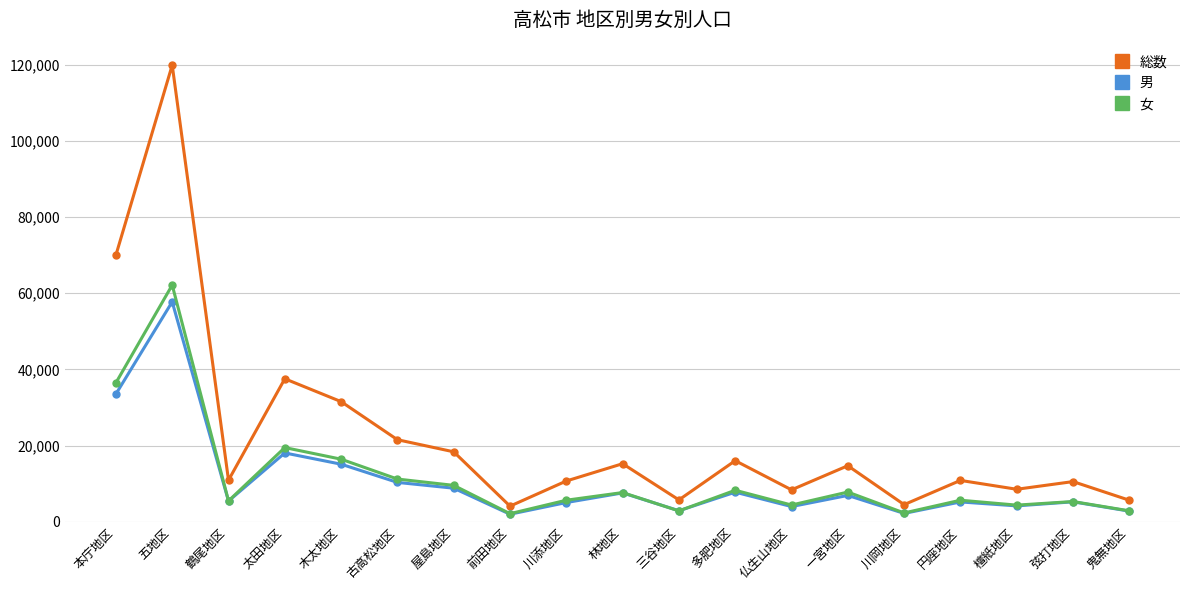

What is the value of the 男 point at the 17th from the left?

4164